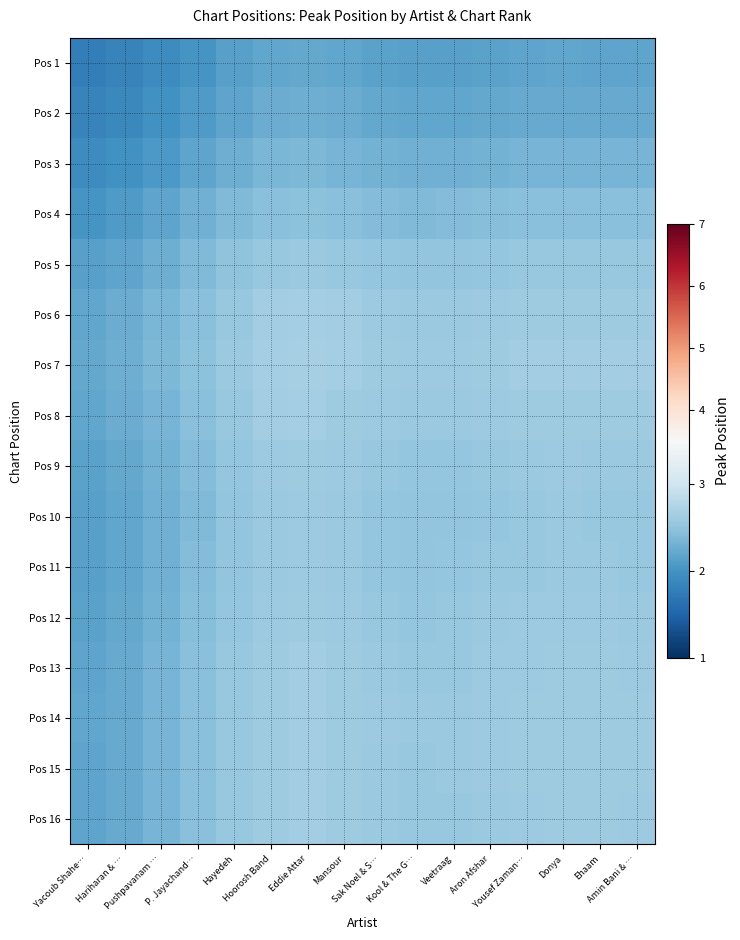

Which series has the largest total across all categories?

Pos 7